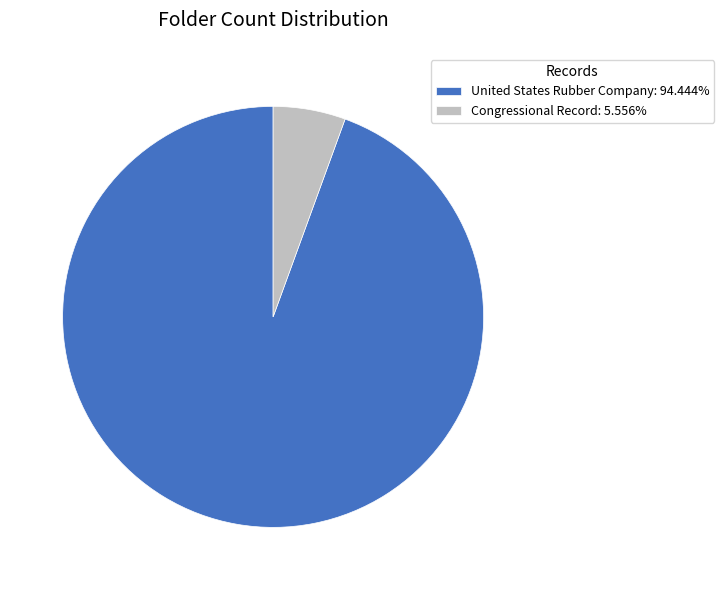

Is there any slice that represents more than half of the pie?

Yes